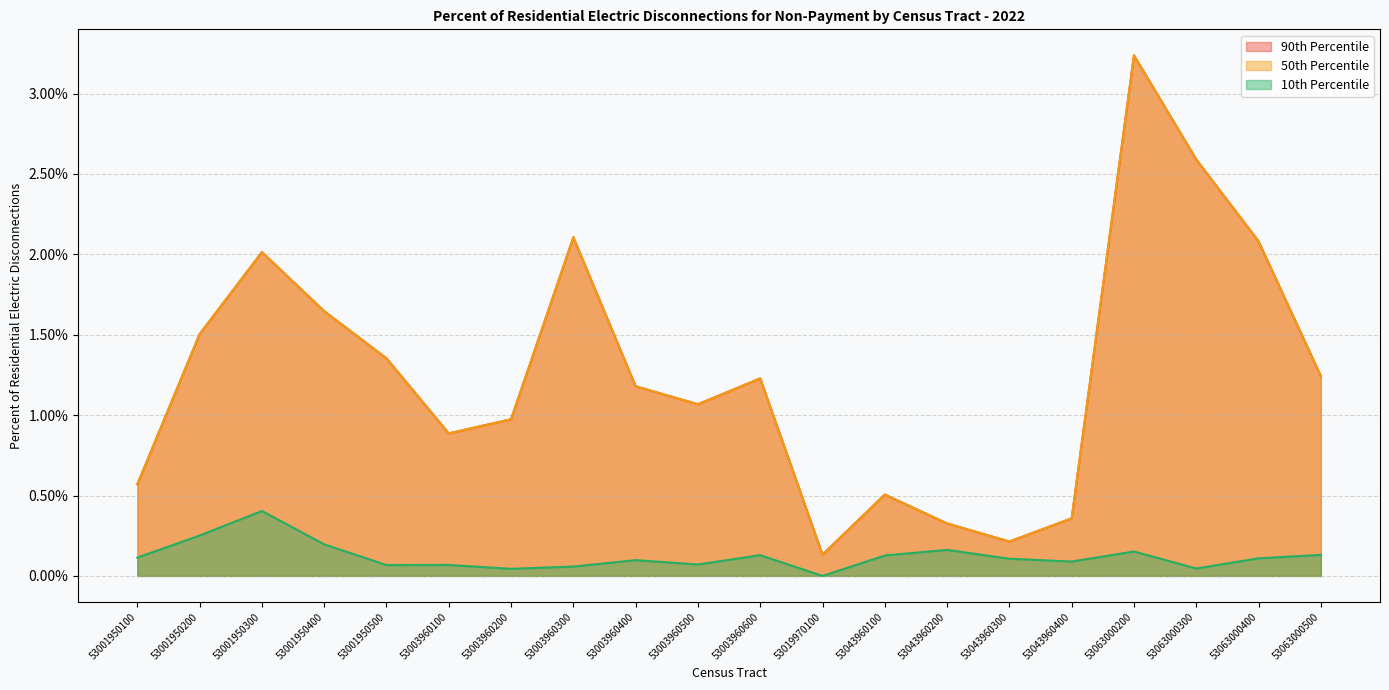

What is the spread (max minus min) of values at 53001950400?

1.5